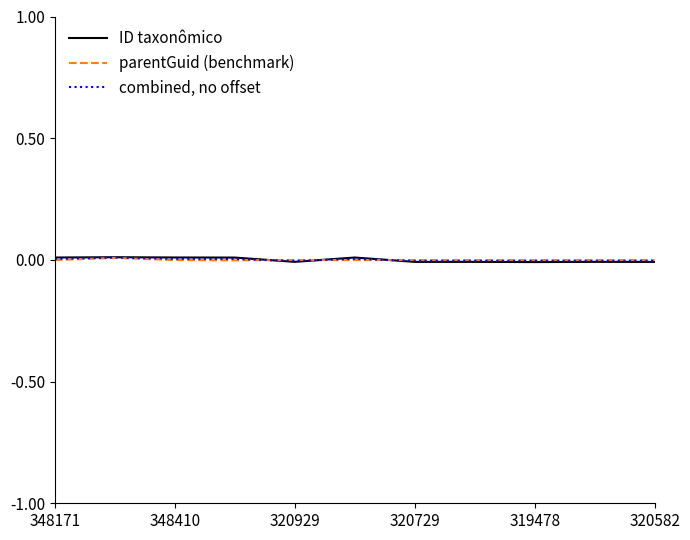

Rank the series by their maximum value, from lowest to highest.

parentGuid (benchmark), combined, no offset, ID taxonômico